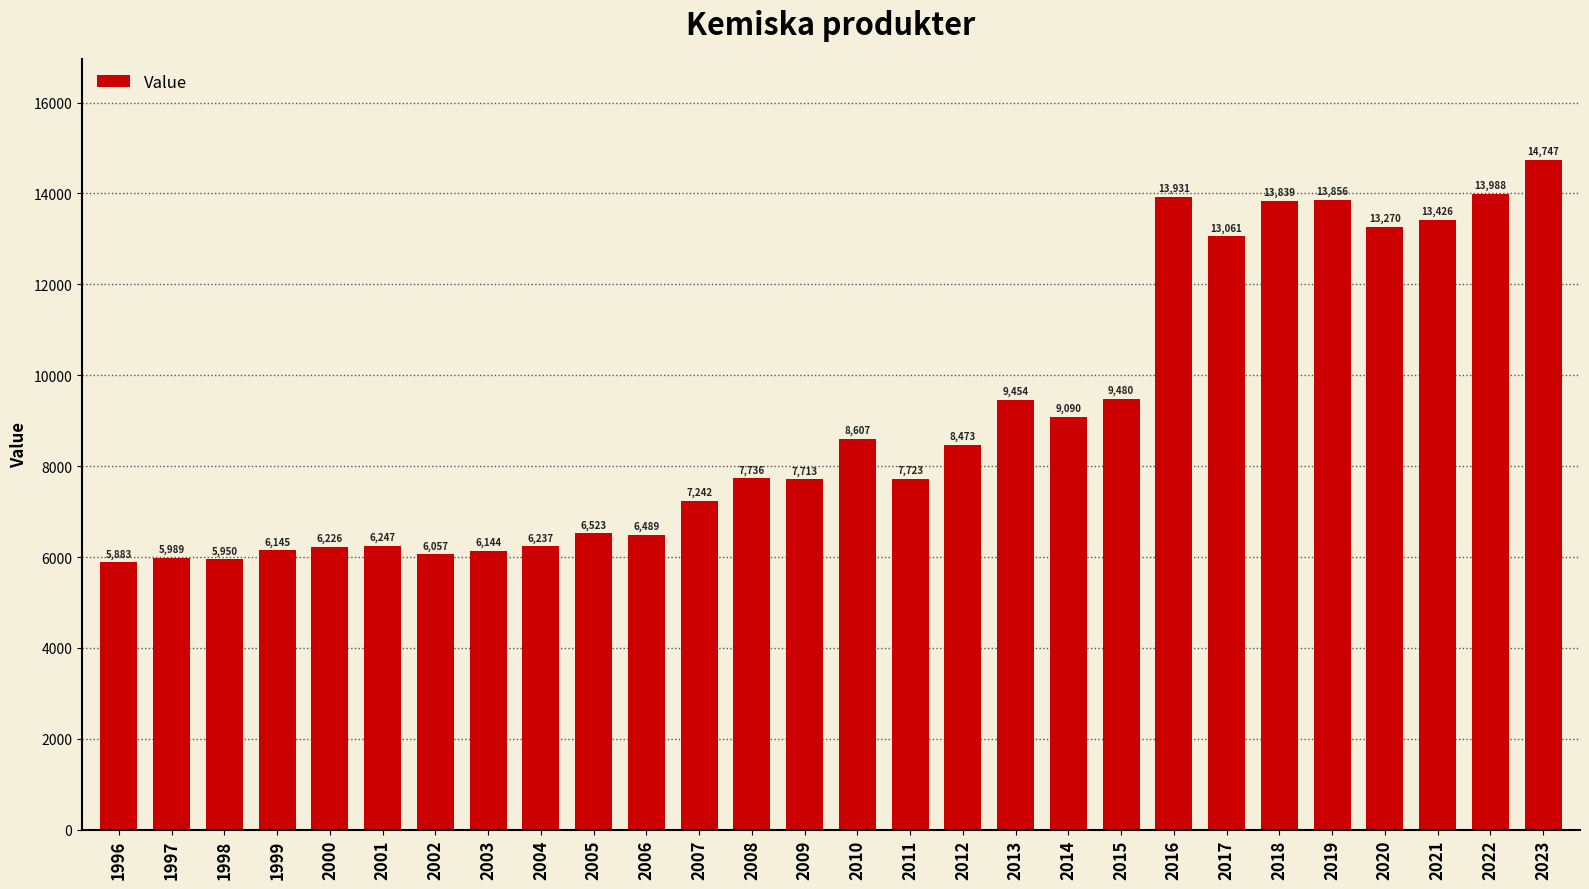

List the labels in order of value, largest first.

2023, 2022, 2016, 2019, 2018, 2021, 2020, 2017, 2015, 2013, 2014, 2010, 2012, 2008, 2011, 2009, 2007, 2005, 2006, 2001, 2004, 2000, 1999, 2003, 2002, 1997, 1998, 1996